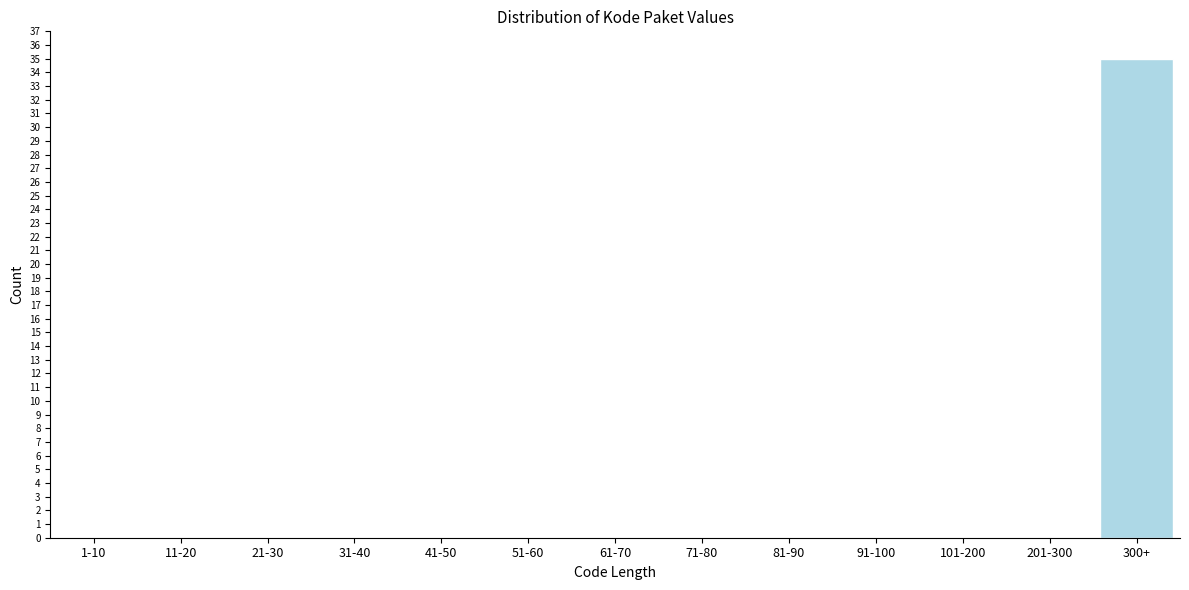

Reading left to right, extract all data points from this chart.

1-10=0	11-20=0	21-30=0	31-40=0	41-50=0	51-60=0	61-70=0	71-80=0	81-90=0	91-100=0	101-200=0	201-300=0	300+=35